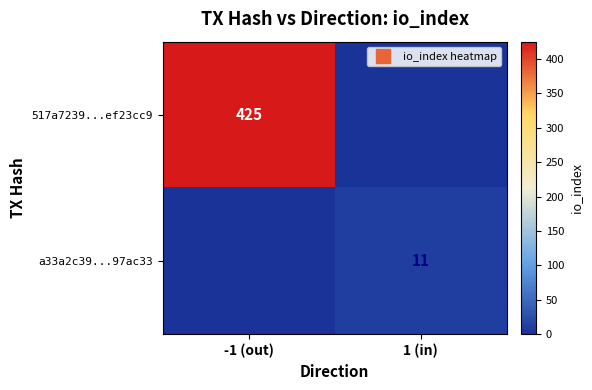

At which category does the chart reach its peak across all series?

-1 (out)